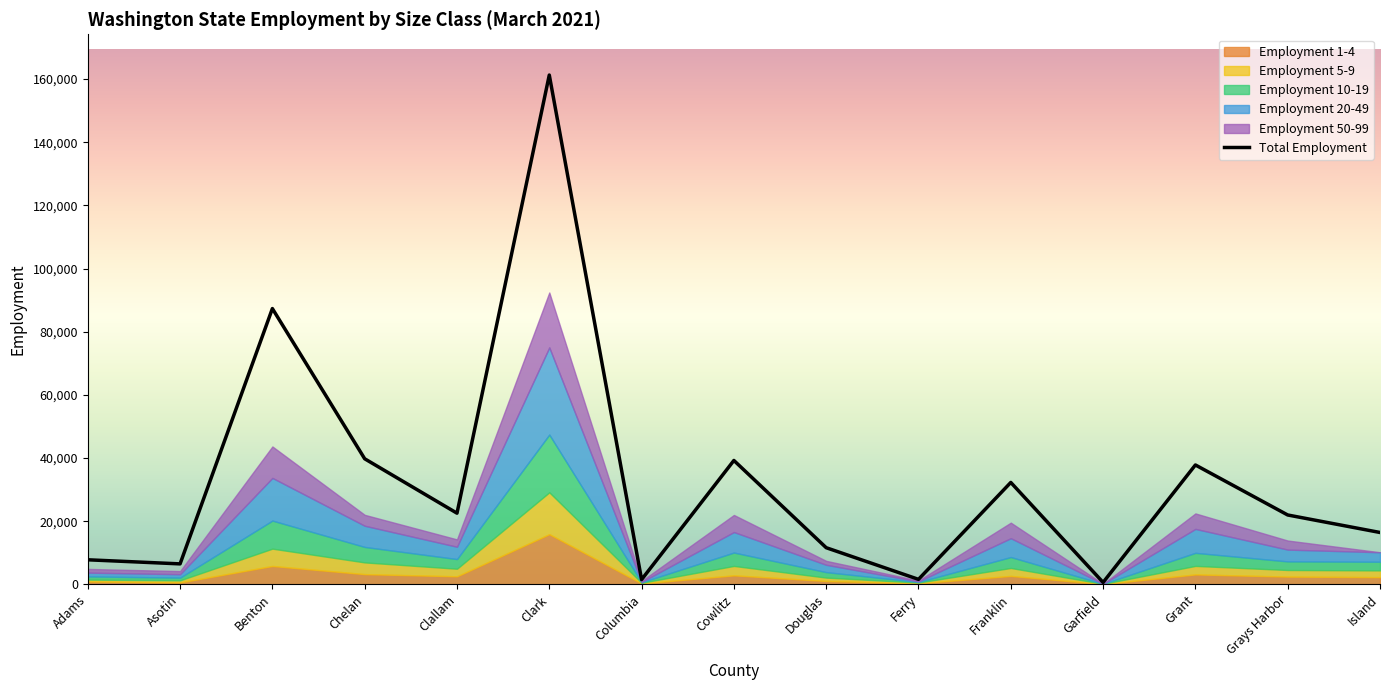

At which category does the chart reach its peak across all series?

Clark